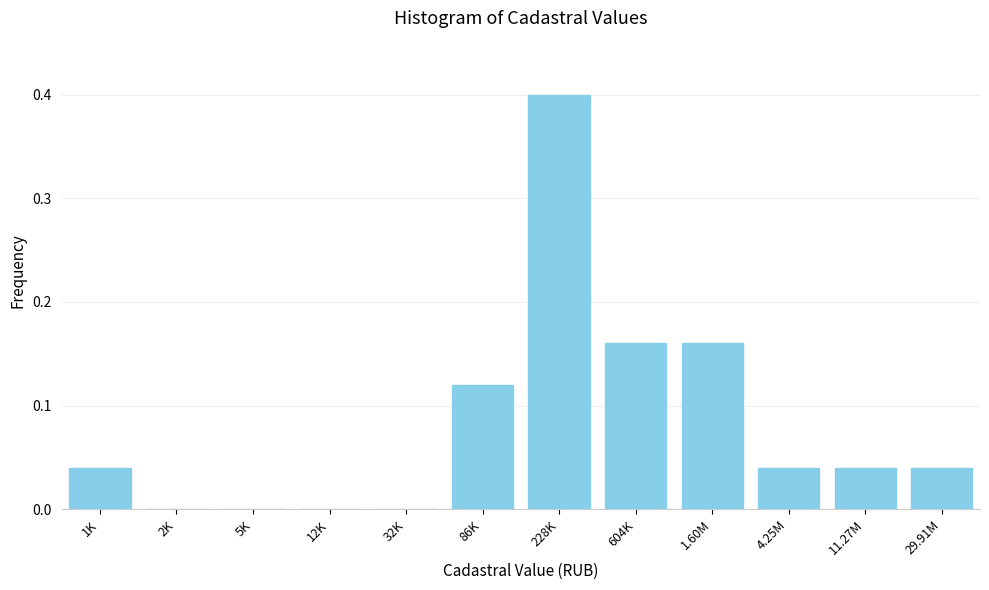

True or false: the data shows 0.3 at 604K.

False